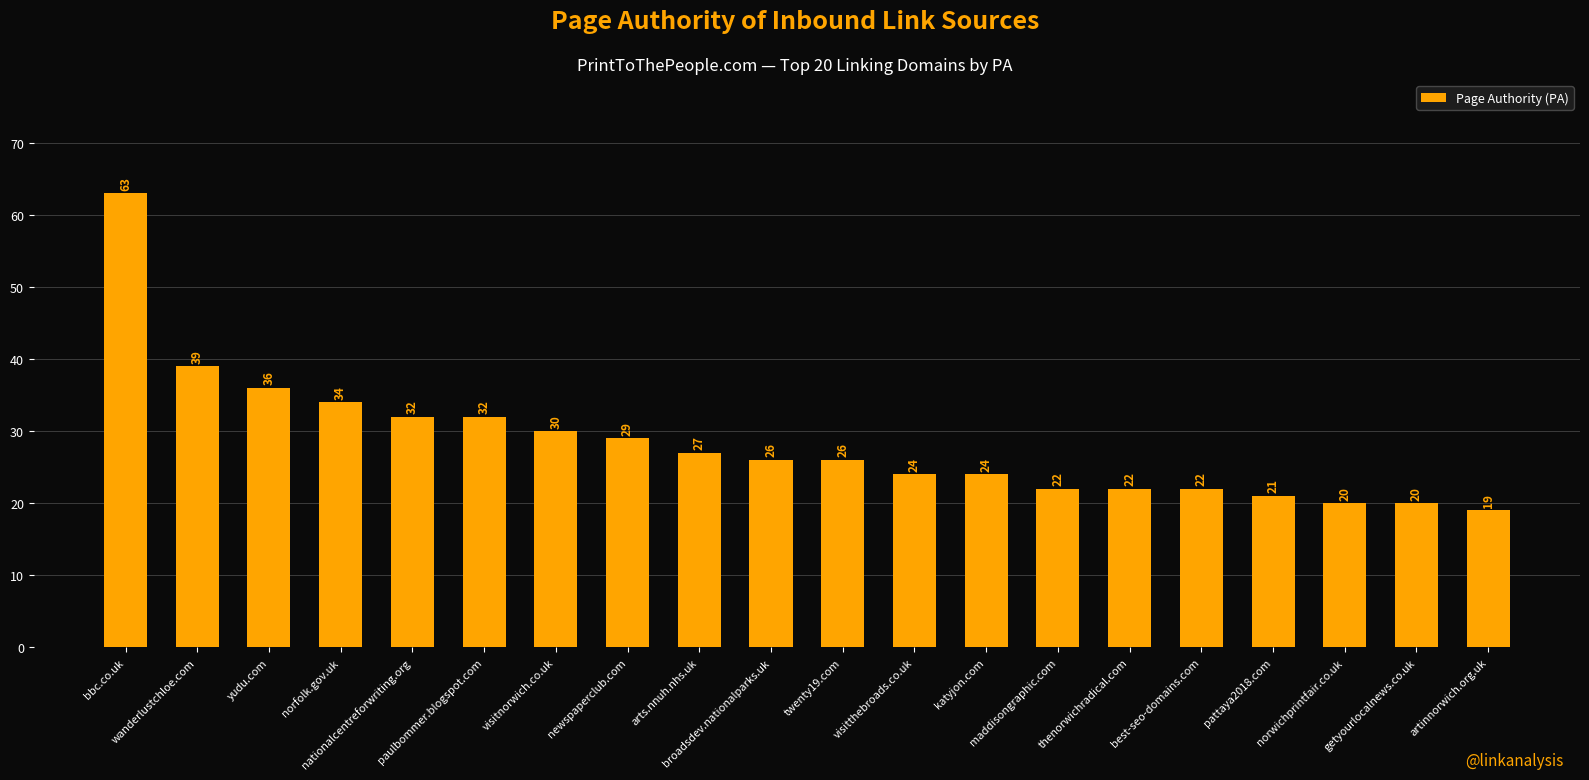

Which has a higher value, pattaya2018.com or wanderlustchloe.com?

wanderlustchloe.com